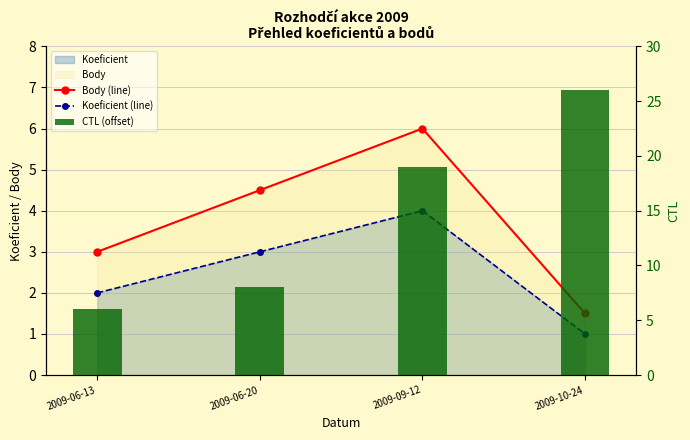

Are the bars grouped side by side (vs. stacked)?

Yes